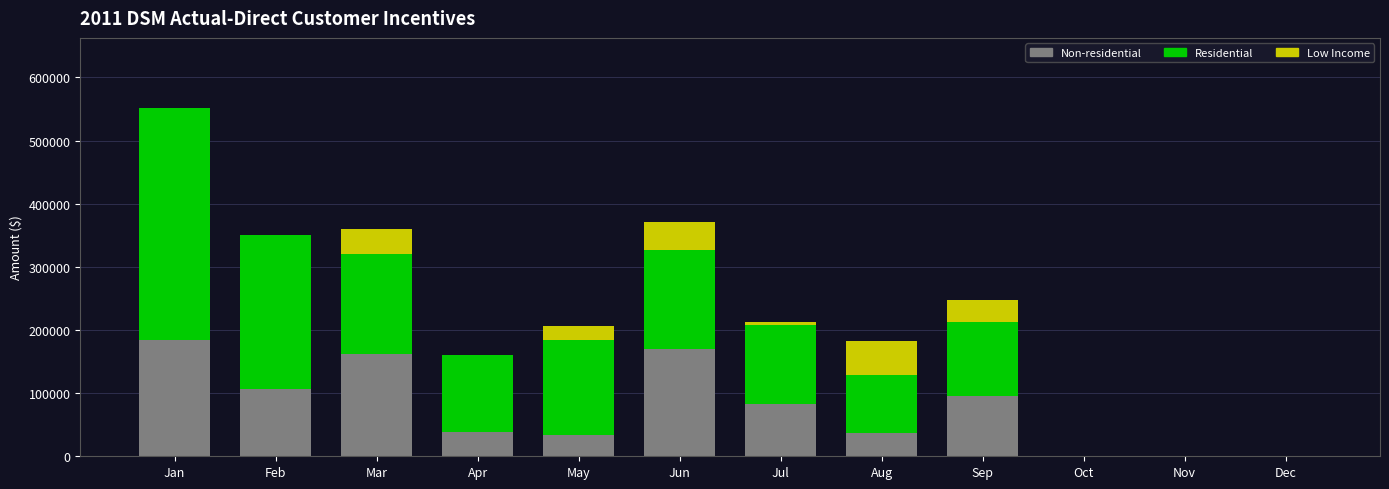

What is the approximate value of Non-residential at May?

32951.3